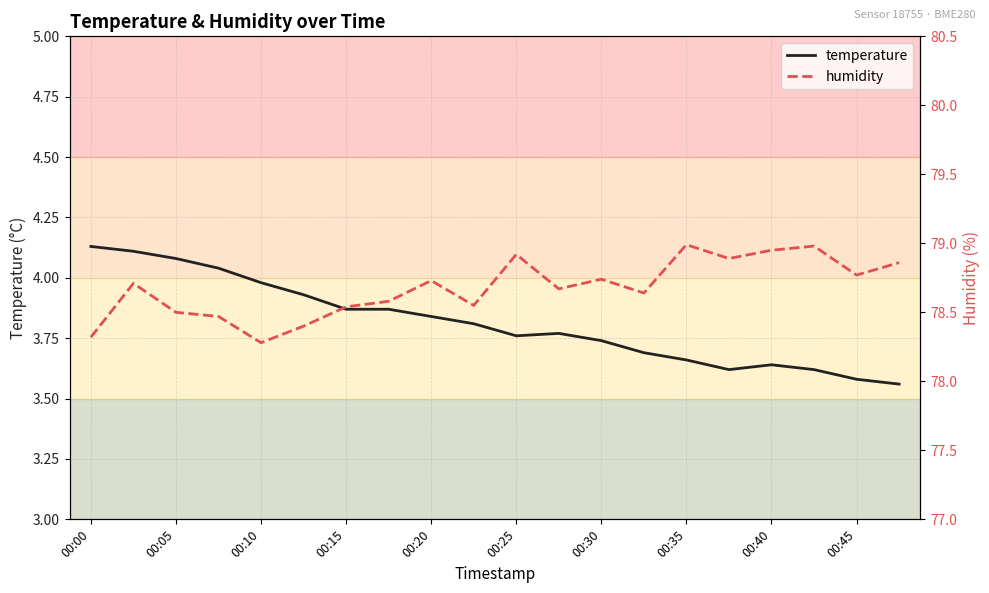

True or false: temperature has a value of 1.2 at 00:20.

False